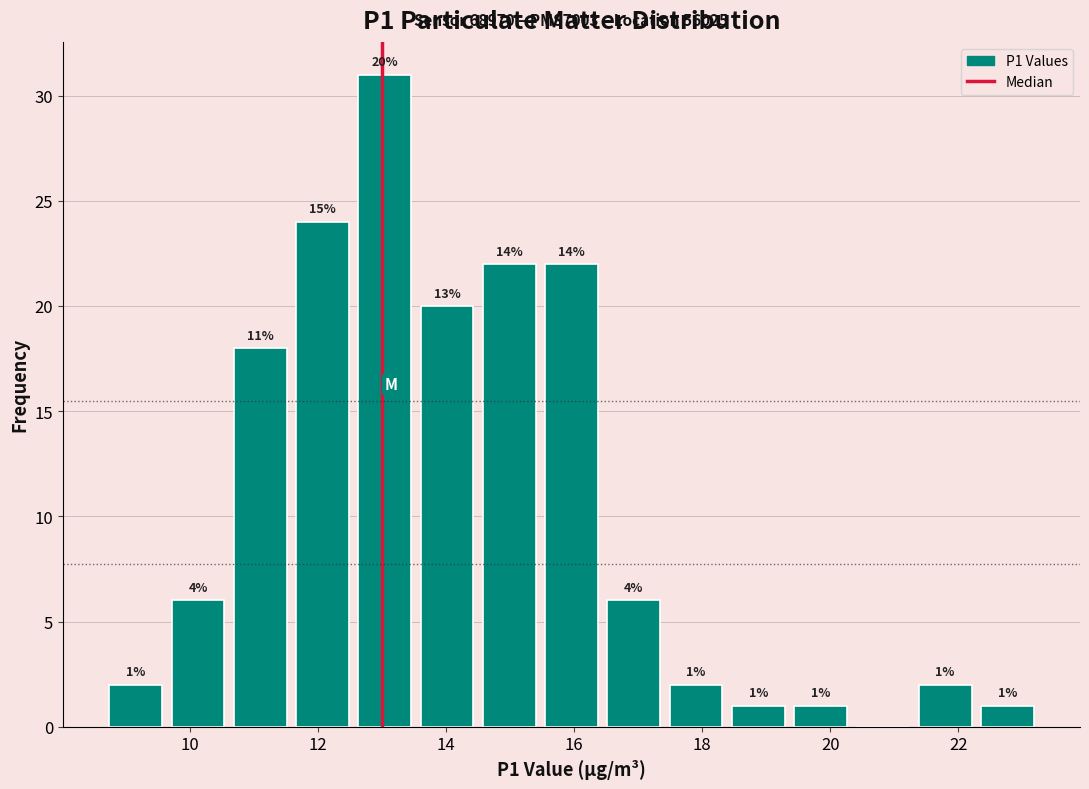

Over which range of the x-axis is the bar tallest?

12.6 to 13.6